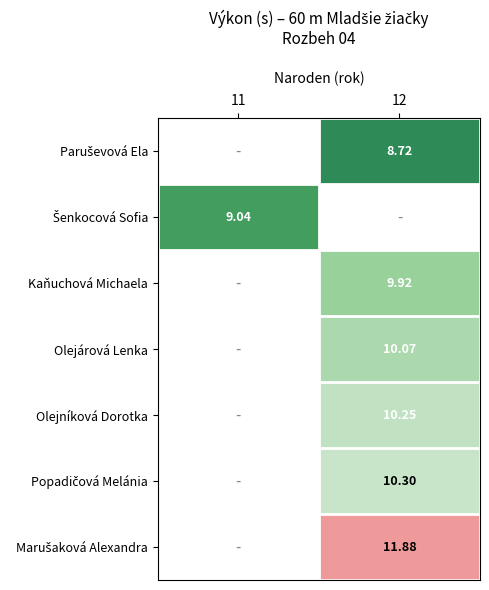

Which label corresponds to the largest value in the chart?

12